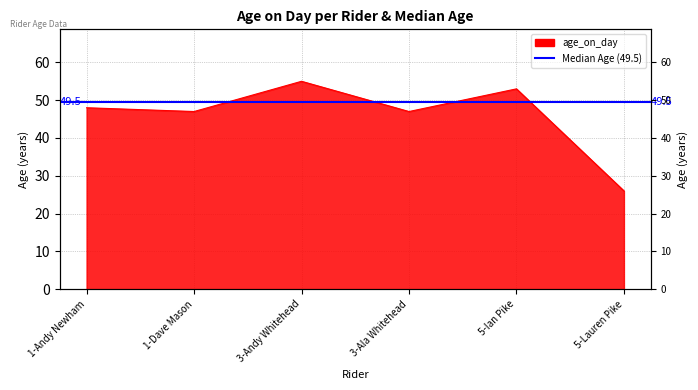

How many data points are less than 48?

3